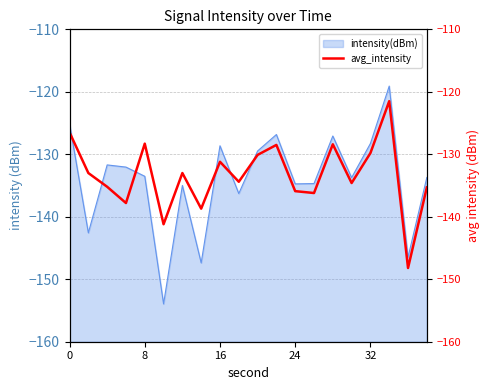

Reading right to left, list all the values displayed in this chart.

-135.3	-148.2	-121.5	-129.8	-134.6	-128.4	-136.2	-135.9	-128.5	-130.1	-134.4	-131.2	-138.7	-133.0	-141.2	-128.3	-137.8	-135.2	-133.0	-126.5